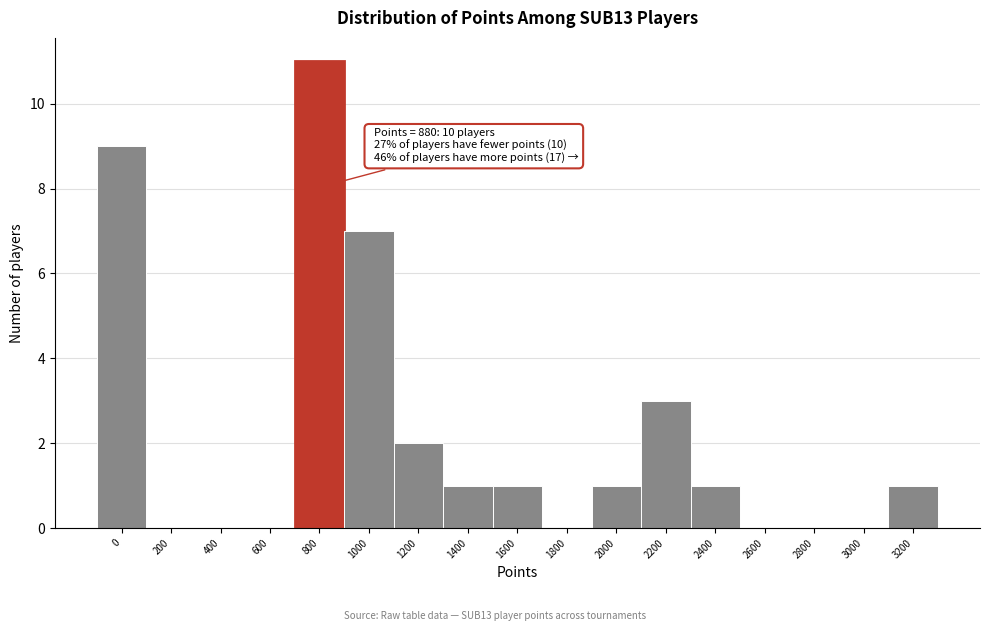

Reading right to left, transcribe all the data shown in this chart.

3200=1	3000=0	2800=0	2600=0	2400=1	2200=3	2000=1	1800=0	1600=1	1400=1	1200=2	1000=7	800=11	600=0	400=0	200=0	0=9